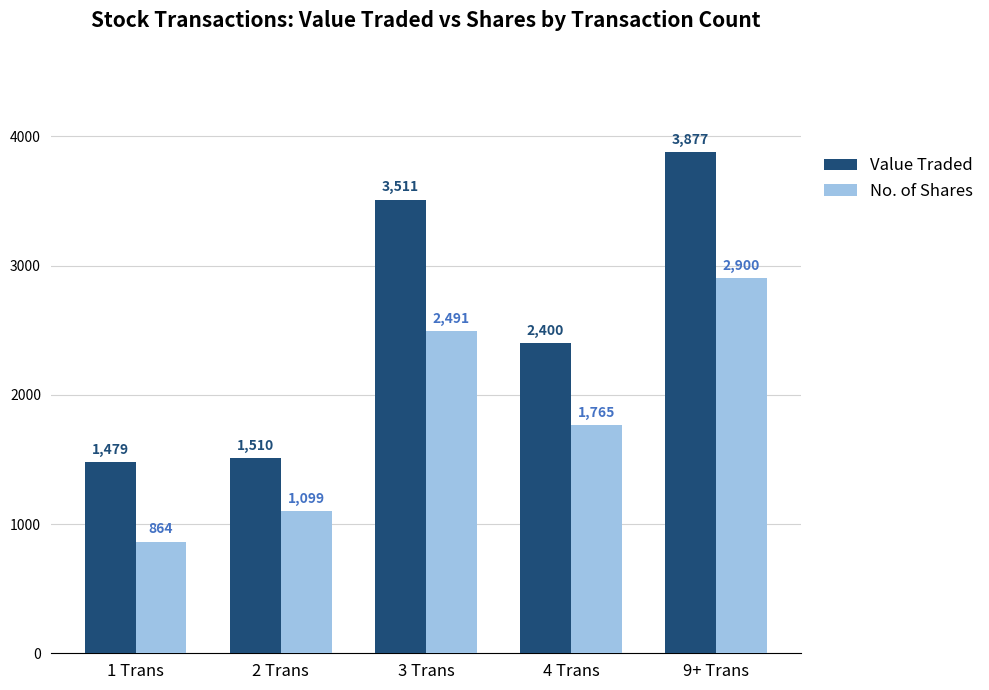

What is the total value across all series at 2 Trans?

2609